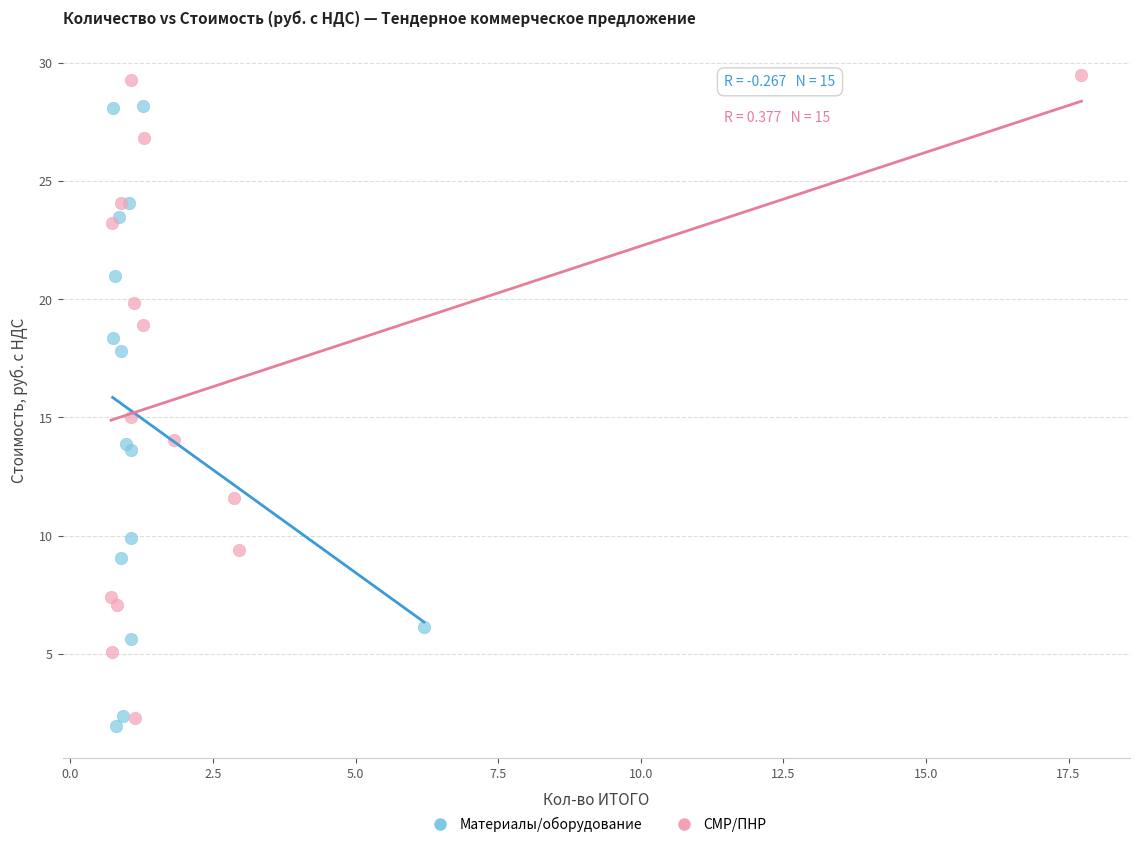

Which series has the largest Y range (max minus min)?

СМР/ПНР